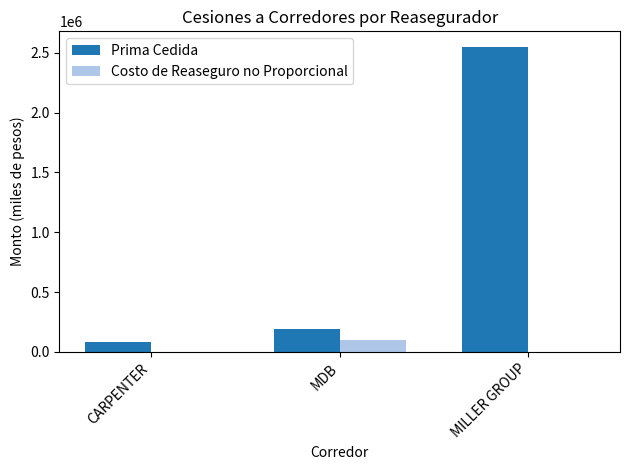

Are the bars horizontal?

No